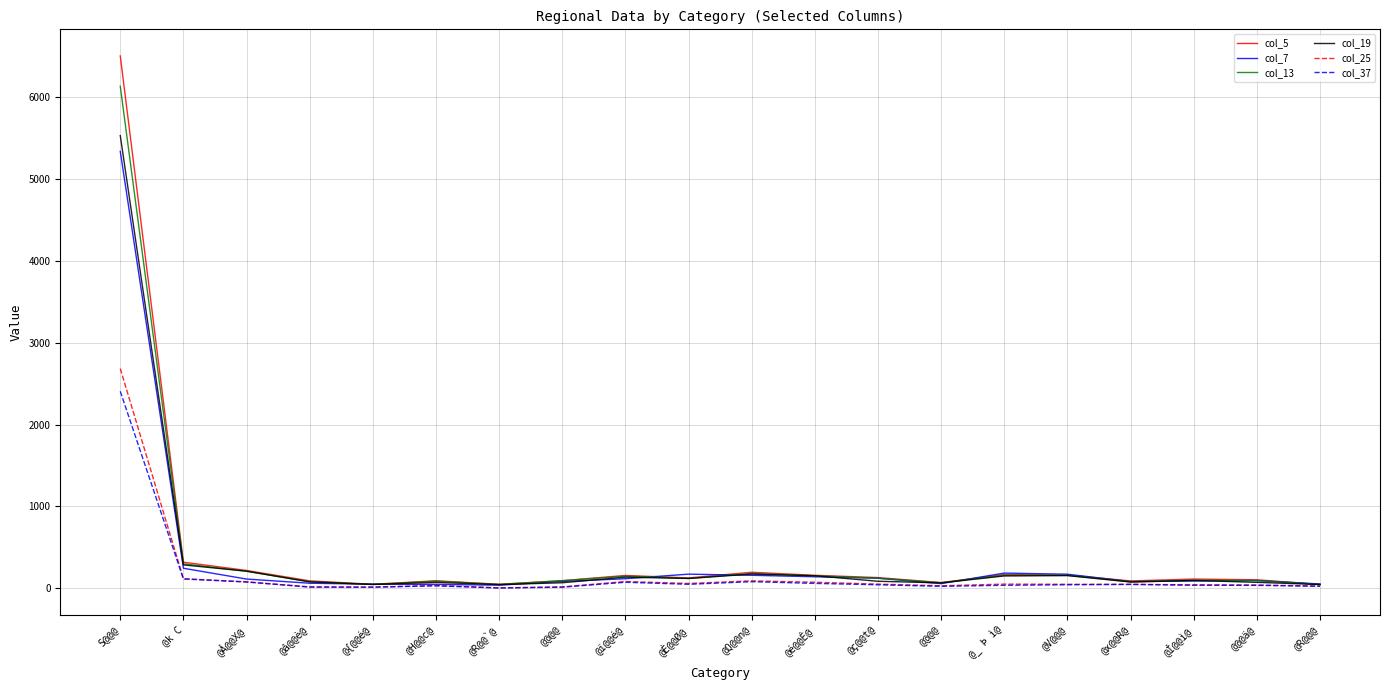

What are all the series names shown in the legend?

col_5, col_7, col_13, col_19, col_25, col_37